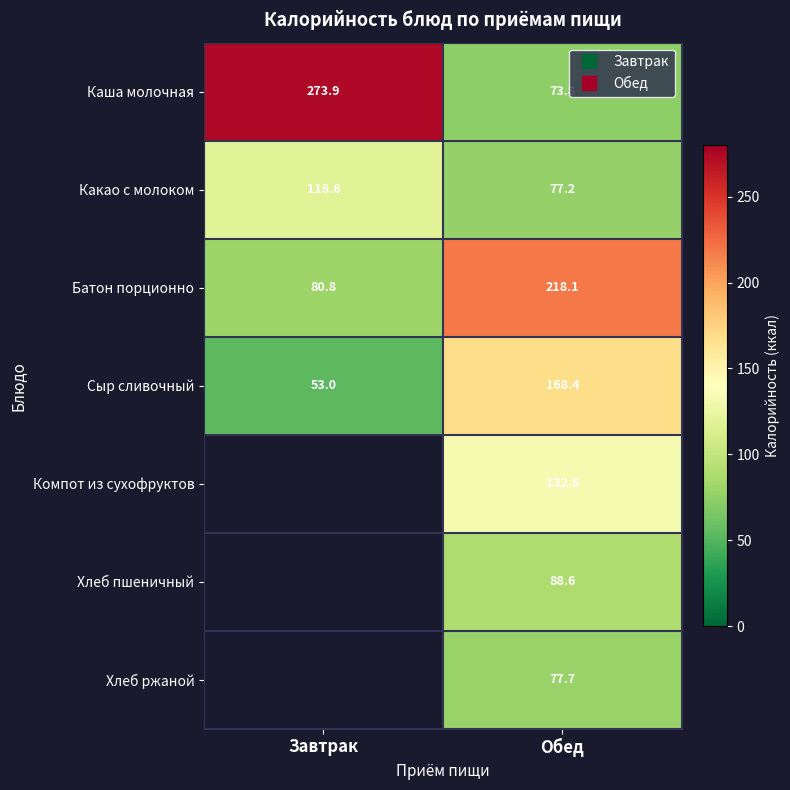

Which series has the widest spread of values?

Каша молочная